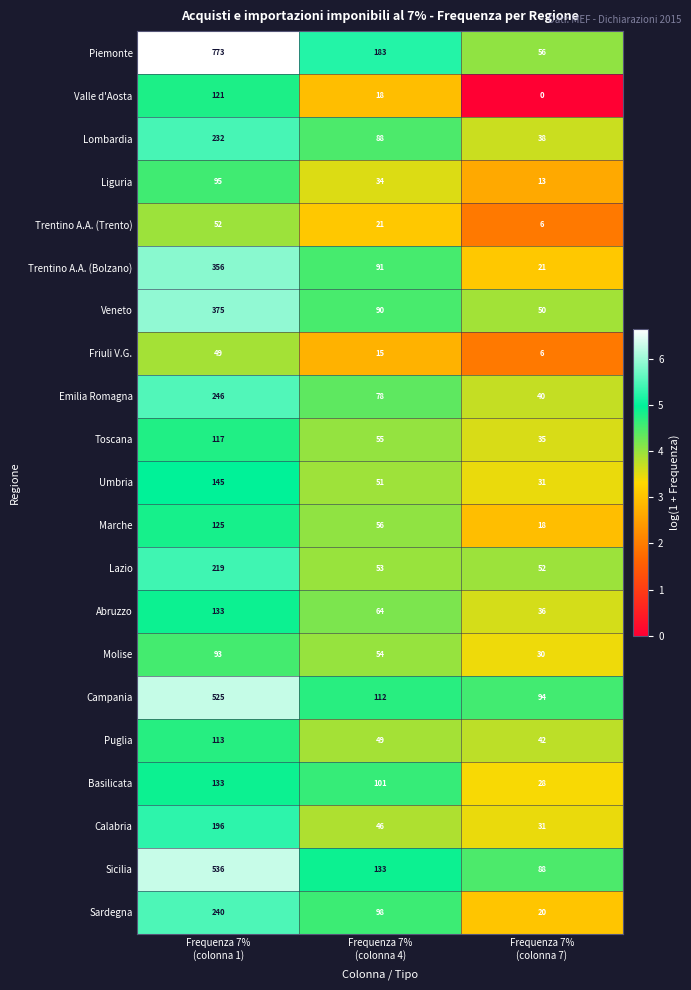

What is the spread (max minus min) of values at Frequenza 7%
(colonna 1)?

724